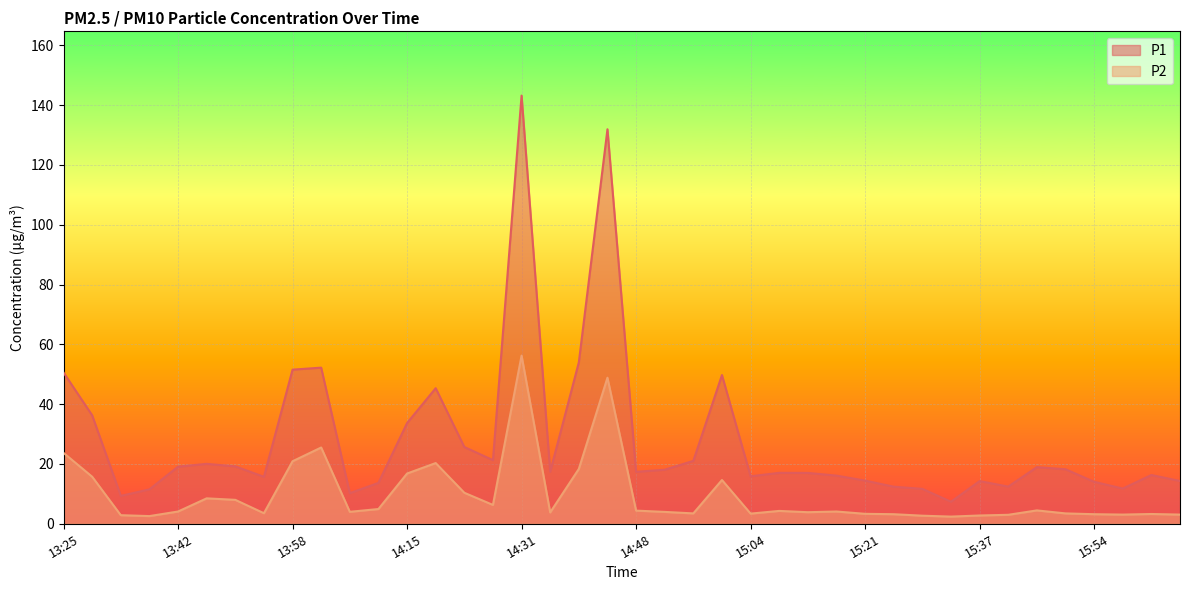

At which label does P1 first exceed 17?

13:25